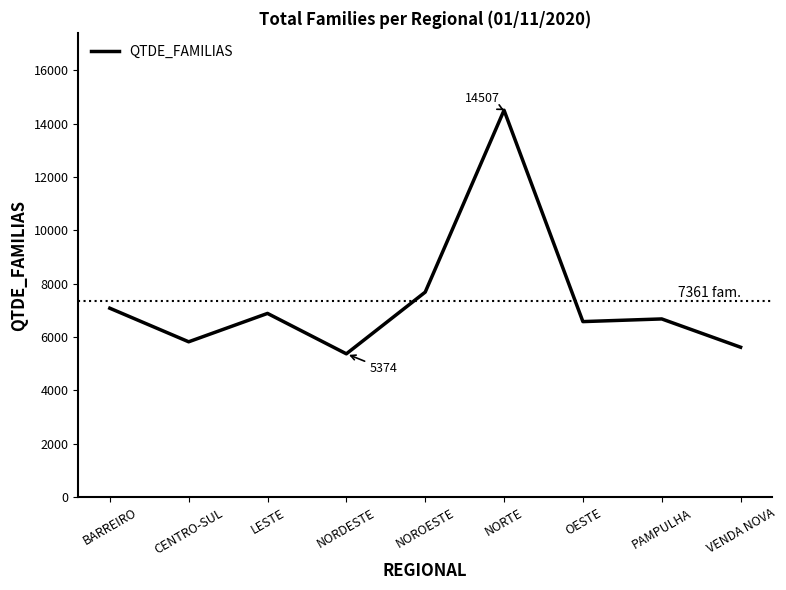

The chart shows a value of 5825 at CENTRO-SUL. True or false?

True